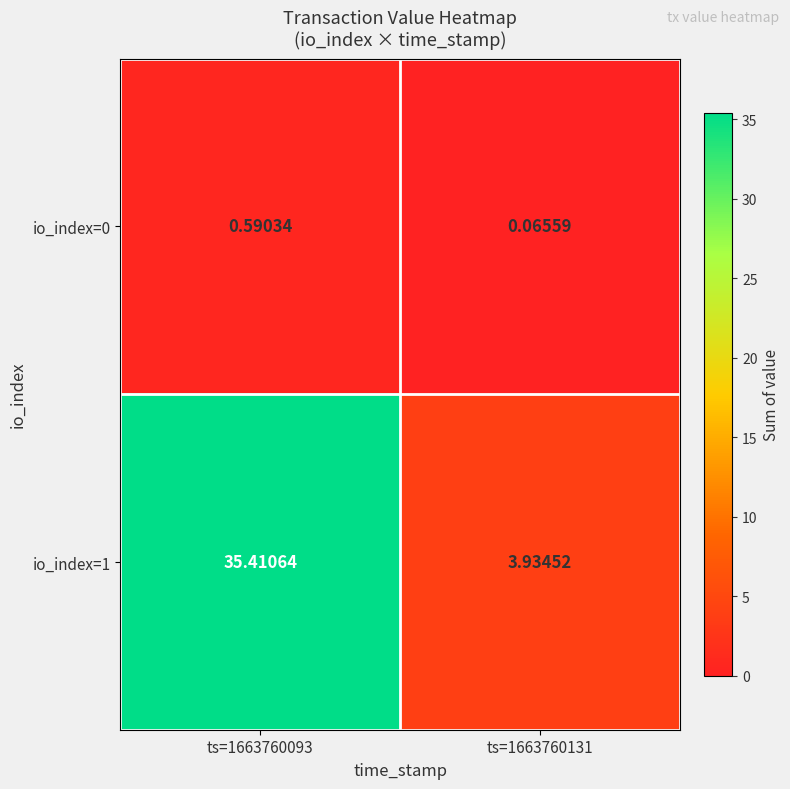

Is the value of io_index=1 at ts=1663760131 greater than the value of io_index=0 at ts=1663760093?

Yes